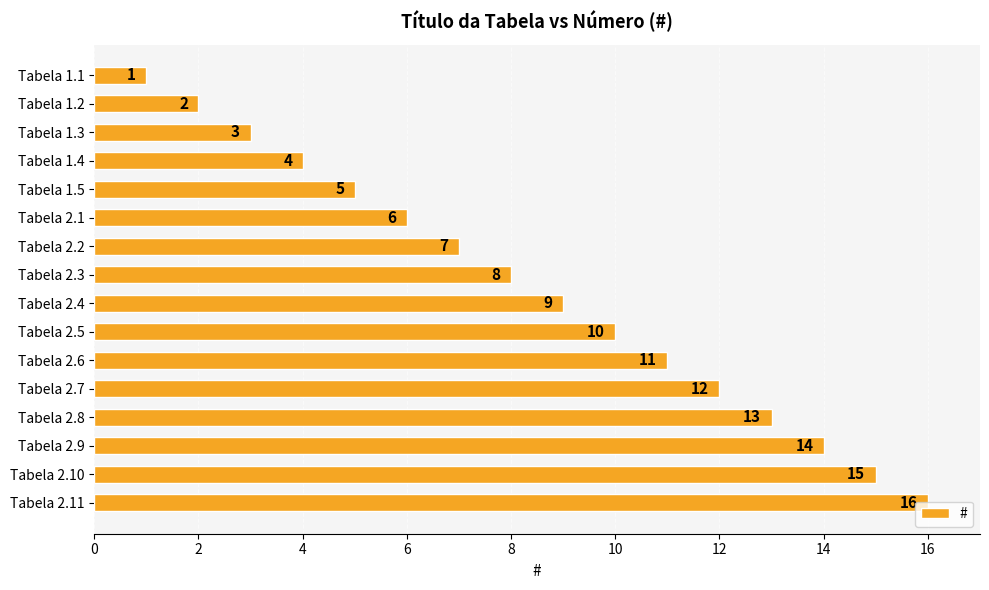

List the labels in order of value, smallest first.

Tabela 1.1, Tabela 1.2, Tabela 1.3, Tabela 1.4, Tabela 1.5, Tabela 2.1, Tabela 2.2, Tabela 2.3, Tabela 2.4, Tabela 2.5, Tabela 2.6, Tabela 2.7, Tabela 2.8, Tabela 2.9, Tabela 2.10, Tabela 2.11